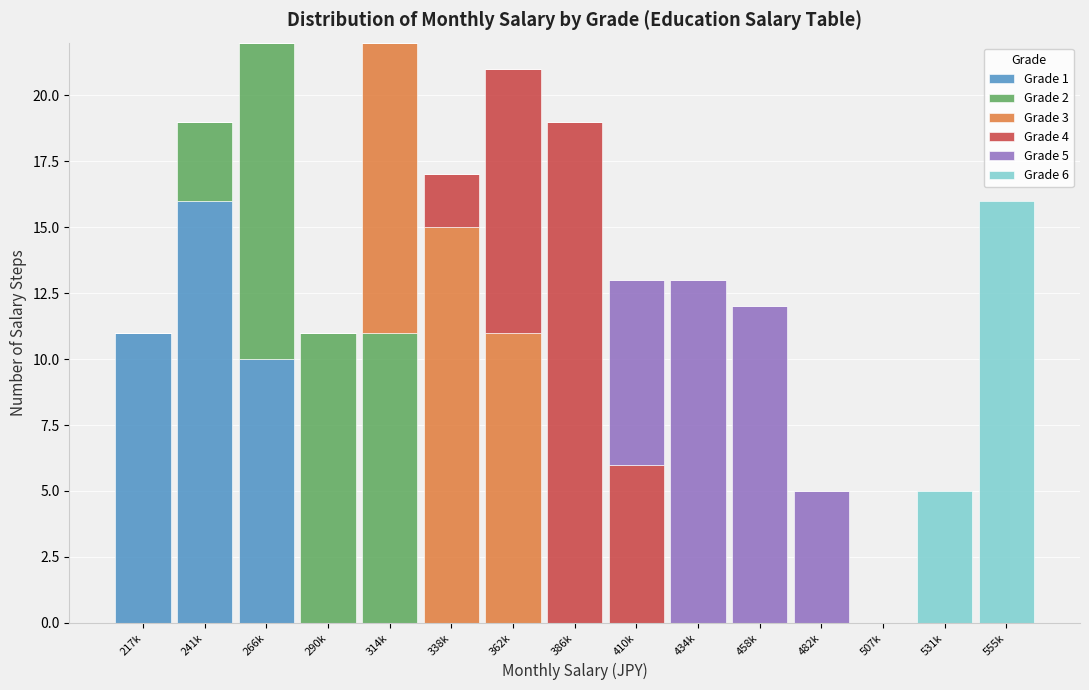

At which label does Grade 1 reach its peak?

241k